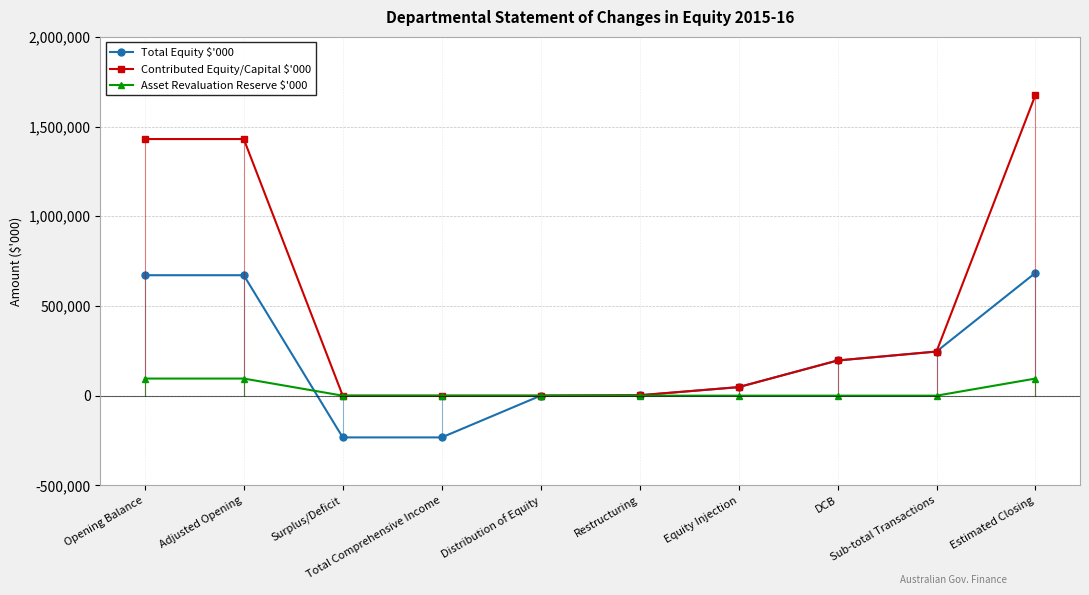

The value of Asset Revaluation Reserve $'000 at Total Comprehensive Income is 47495. True or false?

False